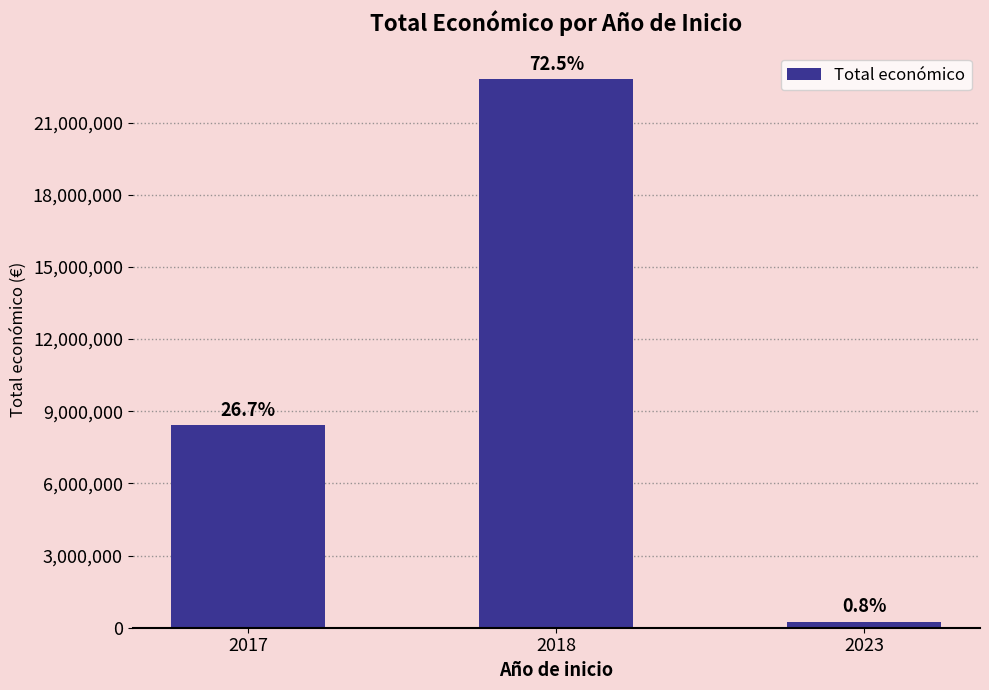

At which label does the data first exceed 8406877?

2018